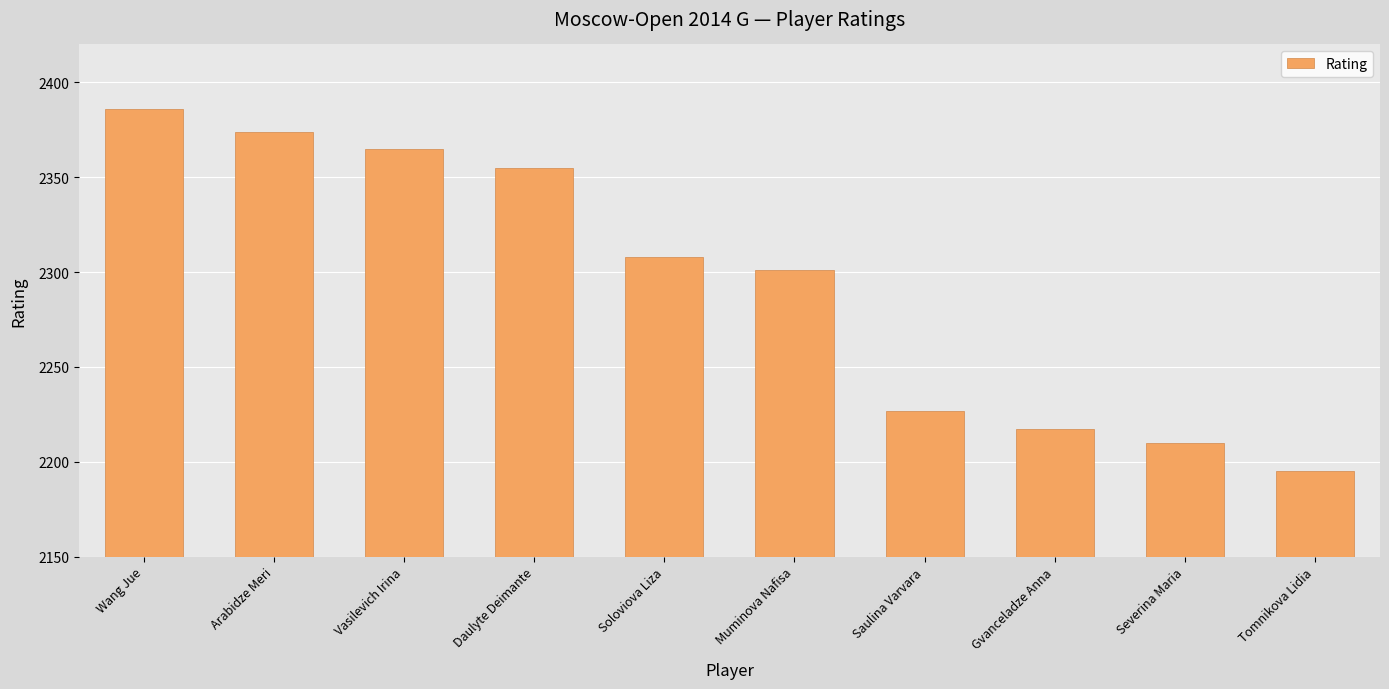

True or false: the data shows 616 at Tomnikova Lidia.

False